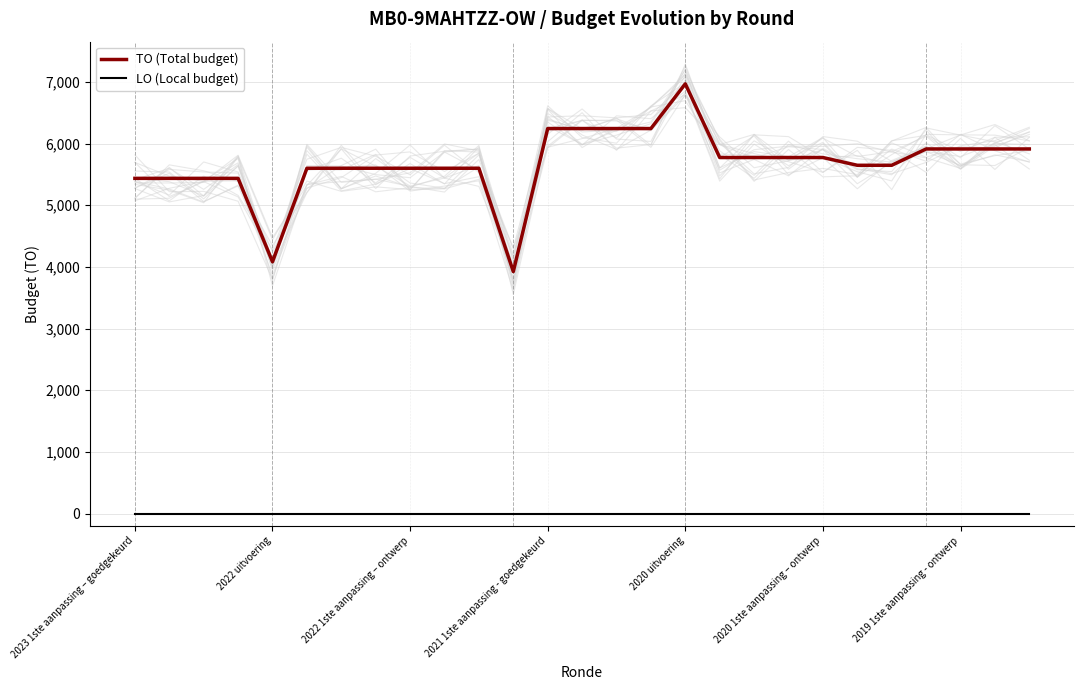

List the series in order of their overall mean, lowest first.

LO (Local budget), TO (Total budget)